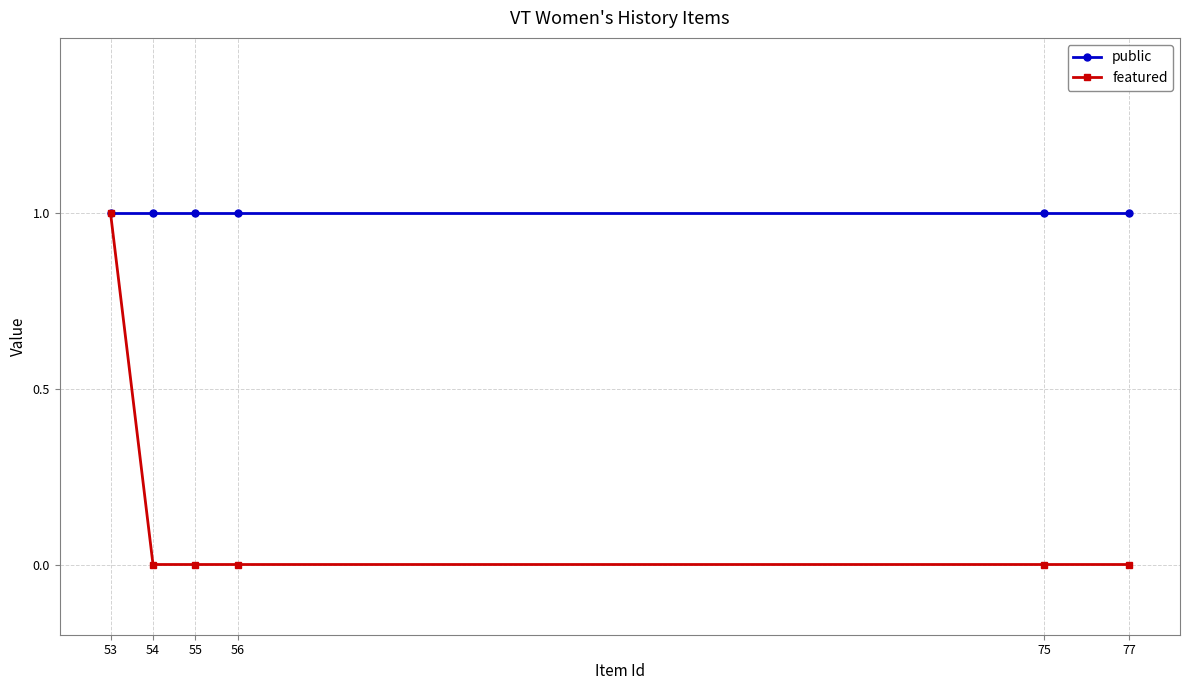

Does the chart display data point markers on the line(s)?

Yes